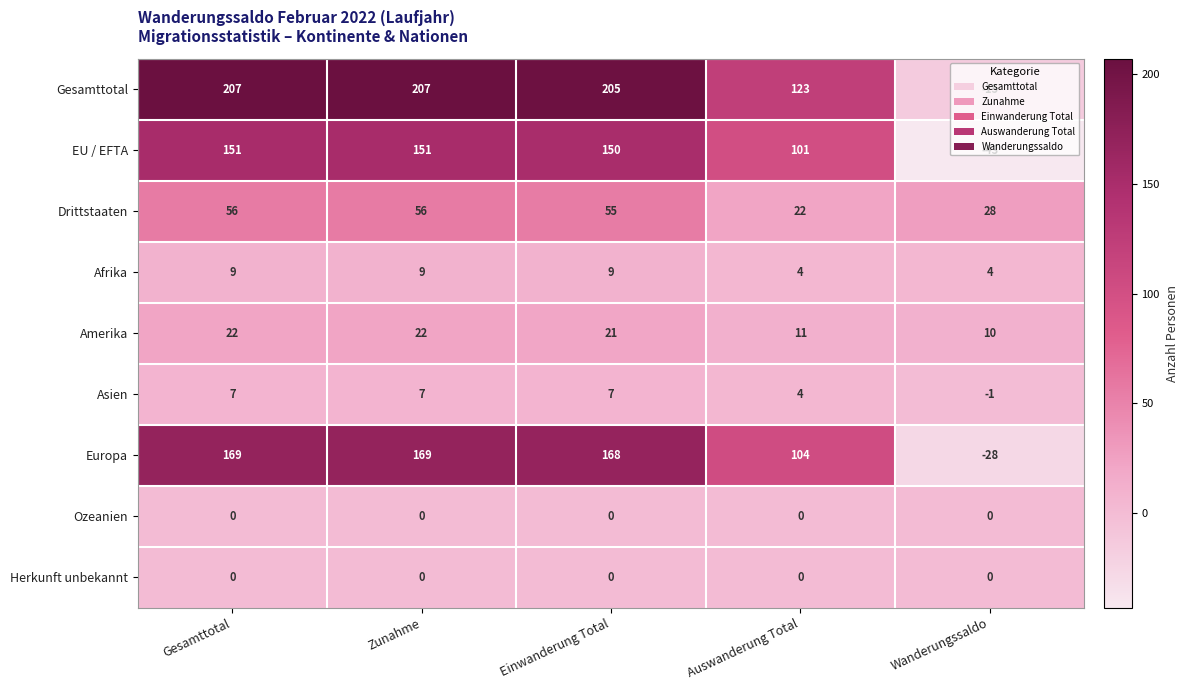

Which series changed the most between Gesamttotal and Wanderungssaldo?

Gesamttotal